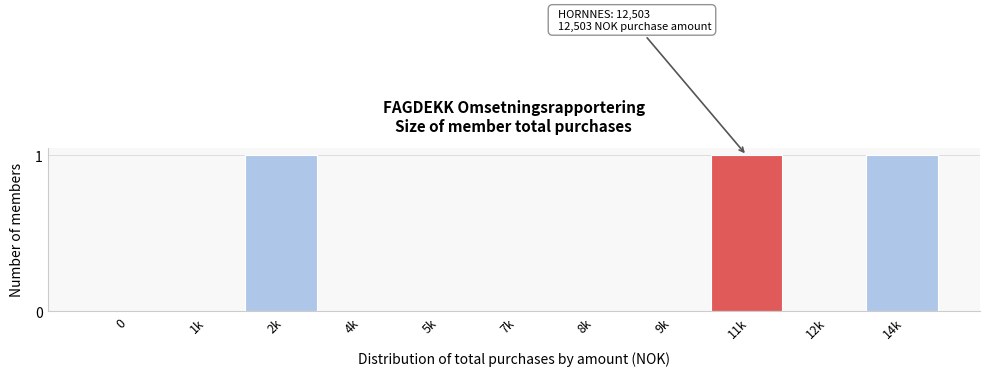

Reading right to left, what are all the values shown in this chart?

14k=1	12k=0	11k=1	9k=0	8k=0	7k=0	5k=0	4k=0	2k=1	1k=0	0=0